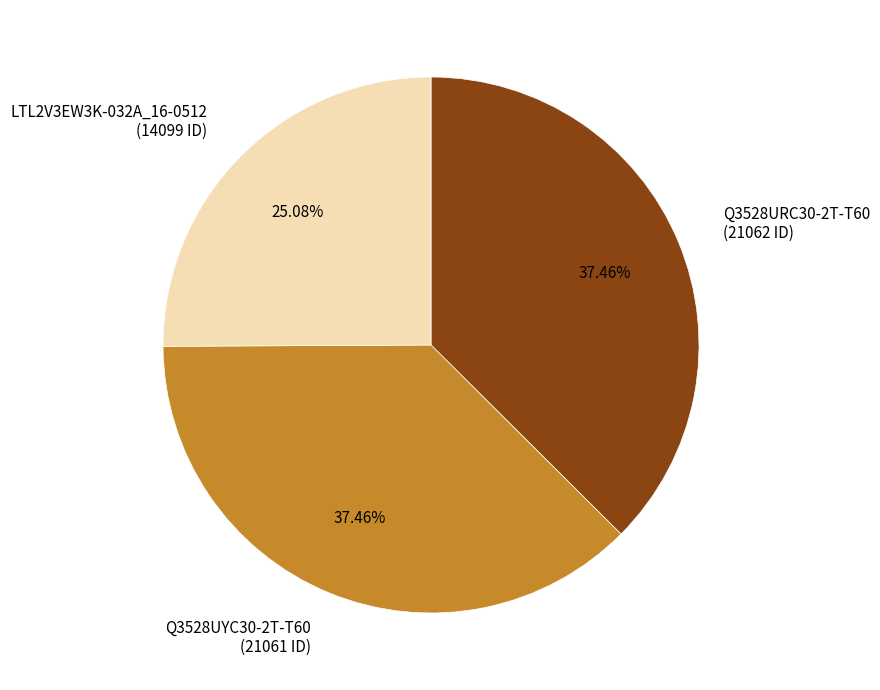

The LTL2V3EW3K-032A_16-0512 slice represents 12% of the pie. True or false?

False